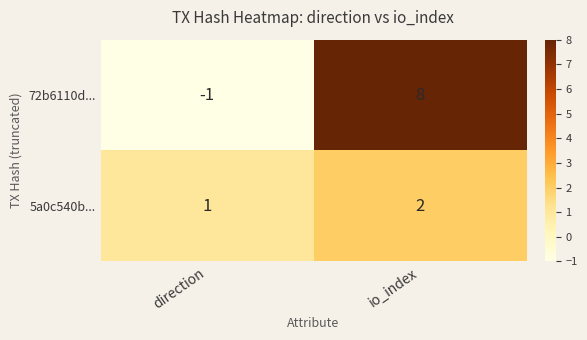

Which series changed the most between direction and io_index?

72b6110d...